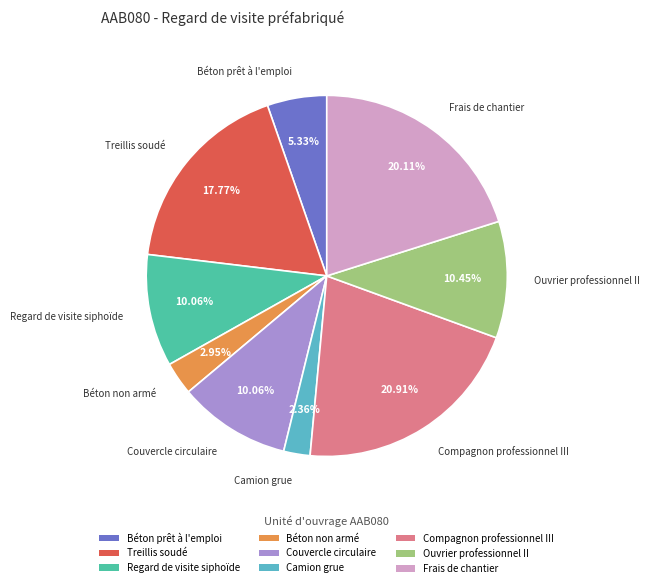

Which slice is the largest?

Compagnon professionnel III